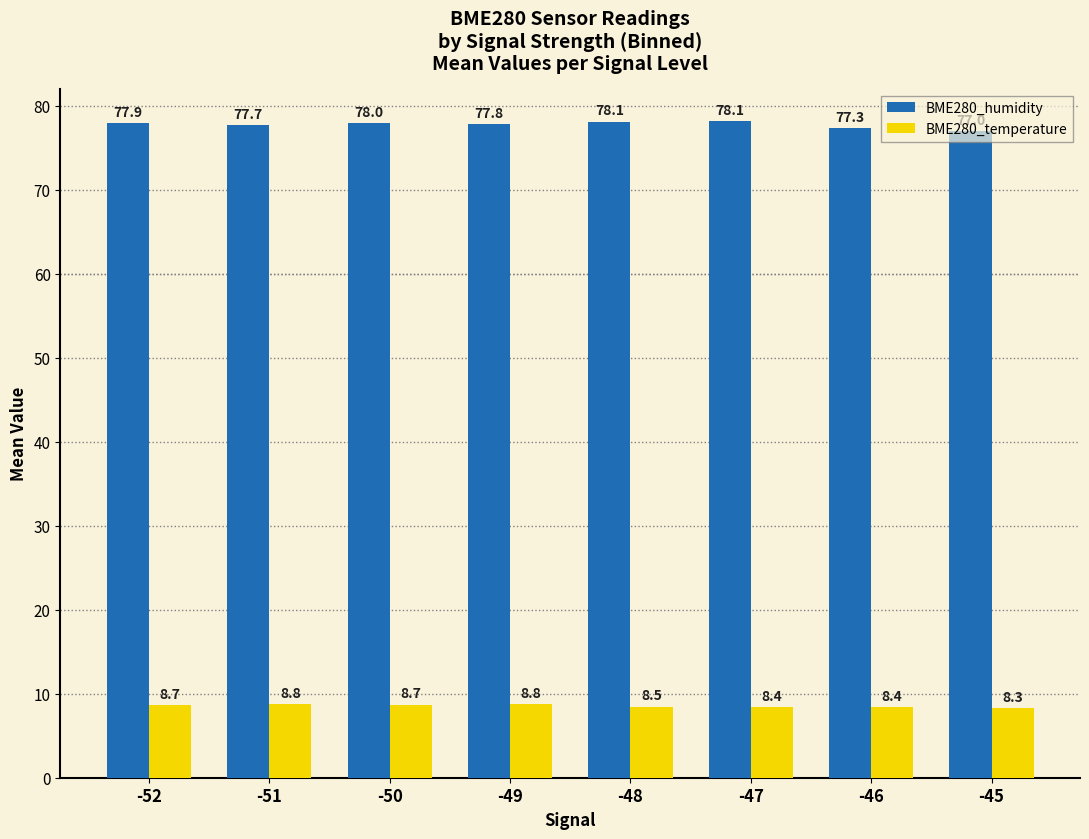

Which series has the largest total across all categories?

BME280_humidity